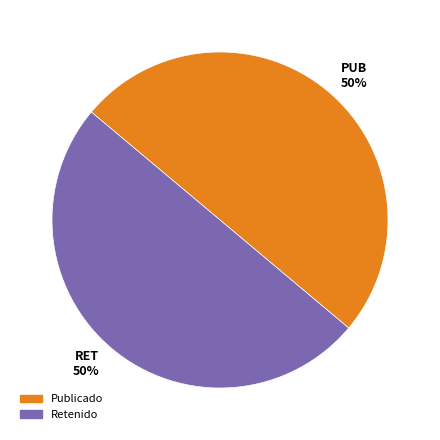

Combined, do Publicado and Retenido account for over 50%?

Yes